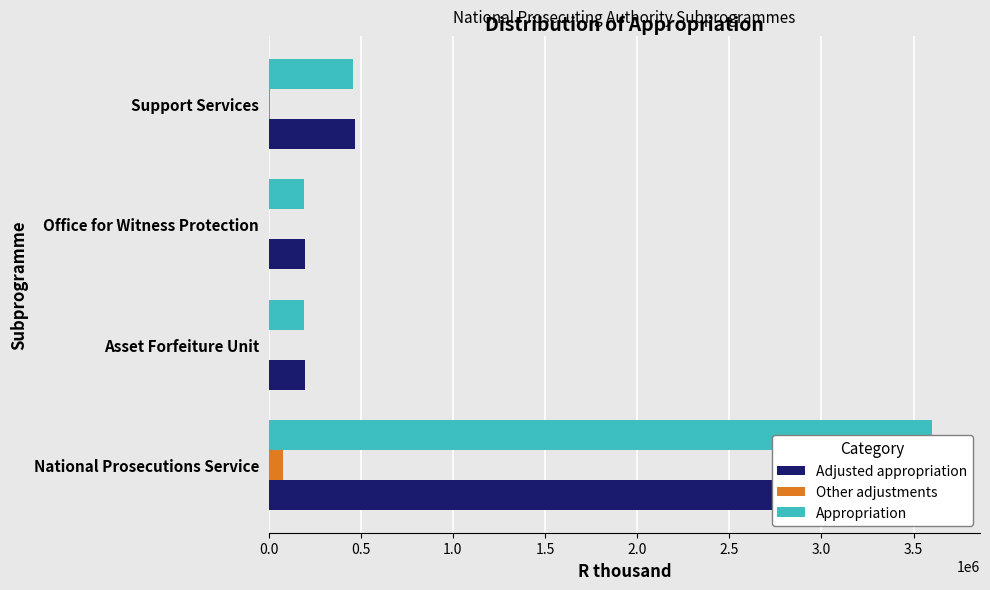

What is the minimum value for Adjusted appropriation?

195233